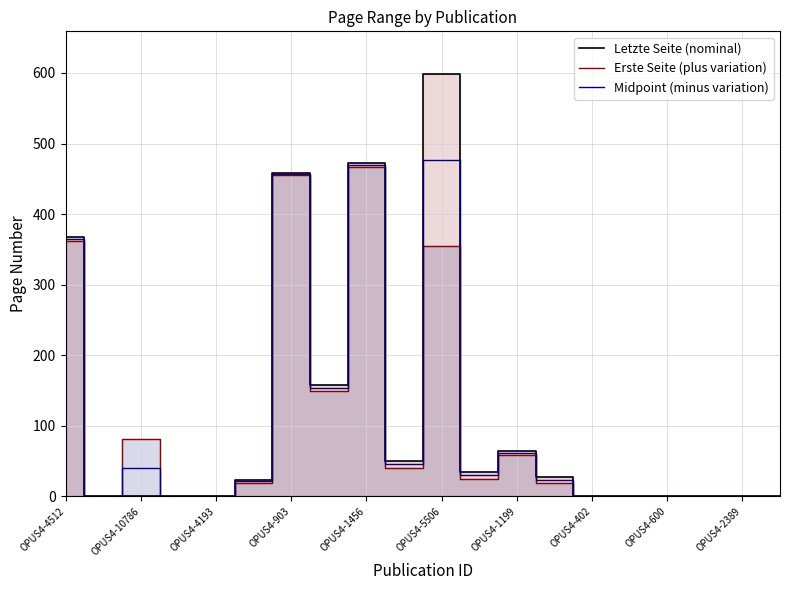

Which series has the widest spread of values?

Letzte Seite (nominal)